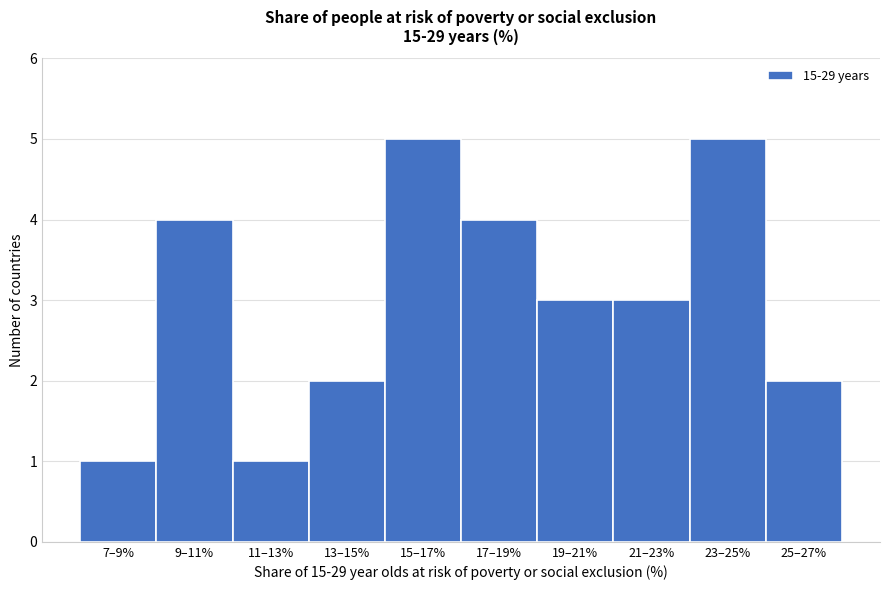

Reading left to right, extract all data points from this chart.

1	4	1	2	5	4	3	3	5	2